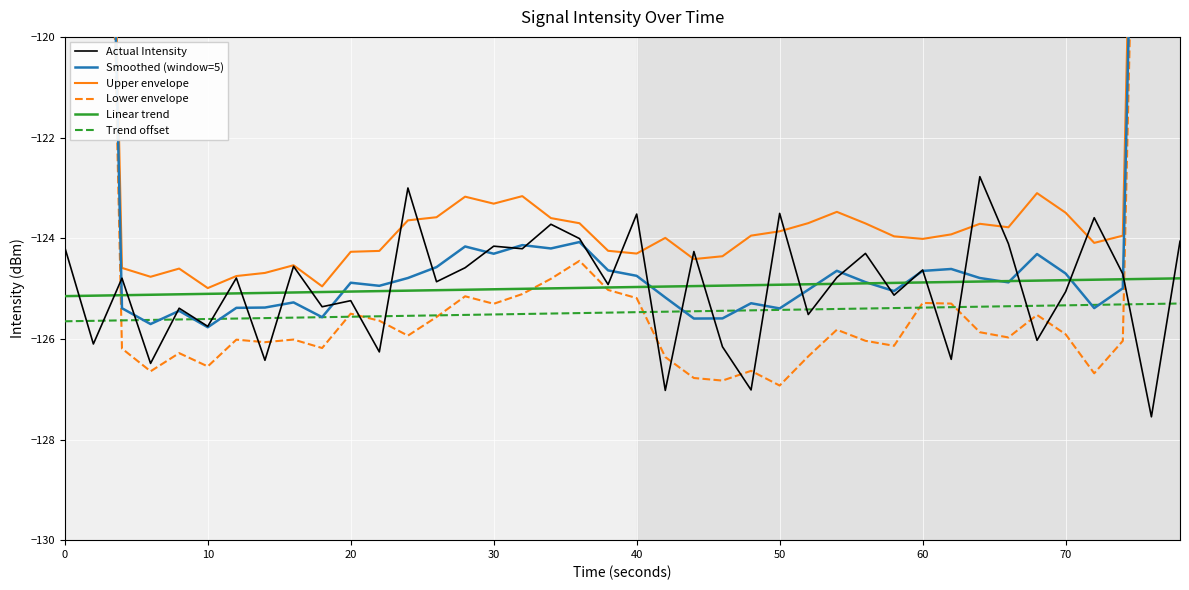

True or false: Trend offset and Upper envelope cross at least once.

False